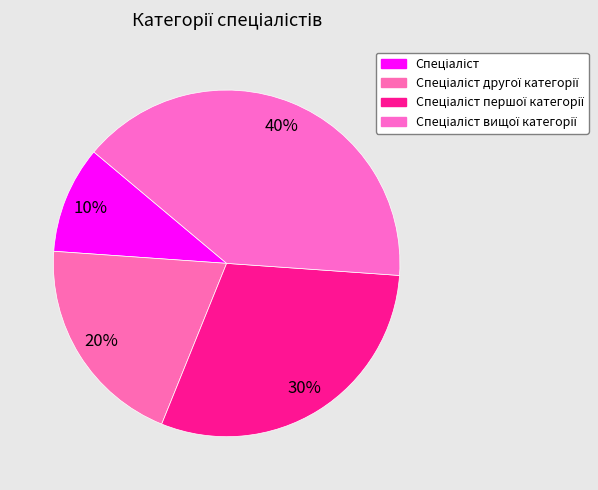

To the nearest percent, what is the average slice percentage?

25%